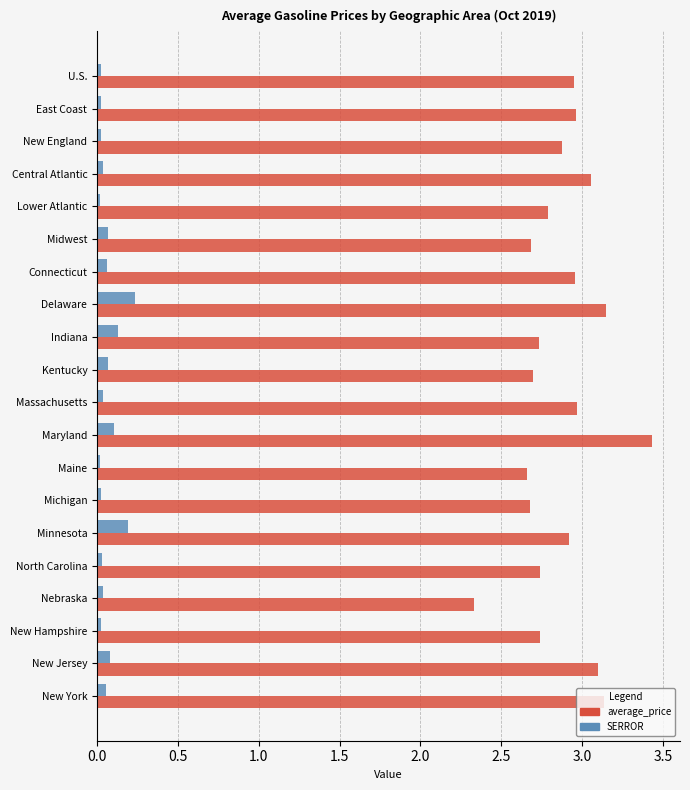

Is it true that SERROR equals 0.1 at Kentucky?

True